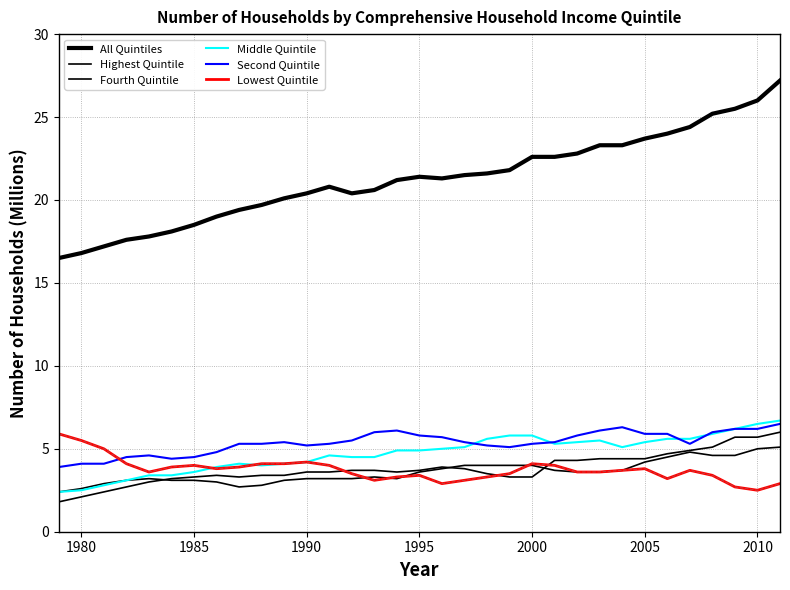

True or false: Second Quintile and Fourth Quintile cross at least once.

False